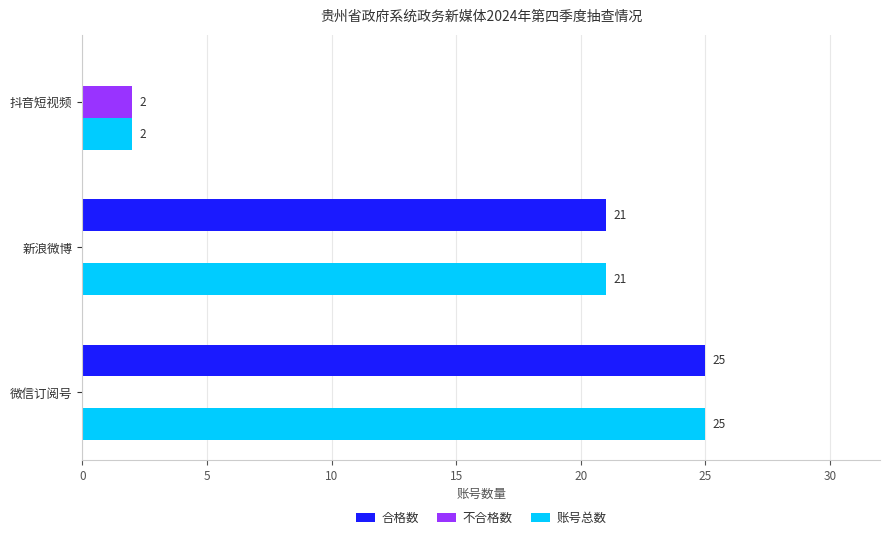

What is the maximum value for 账号总数?

25